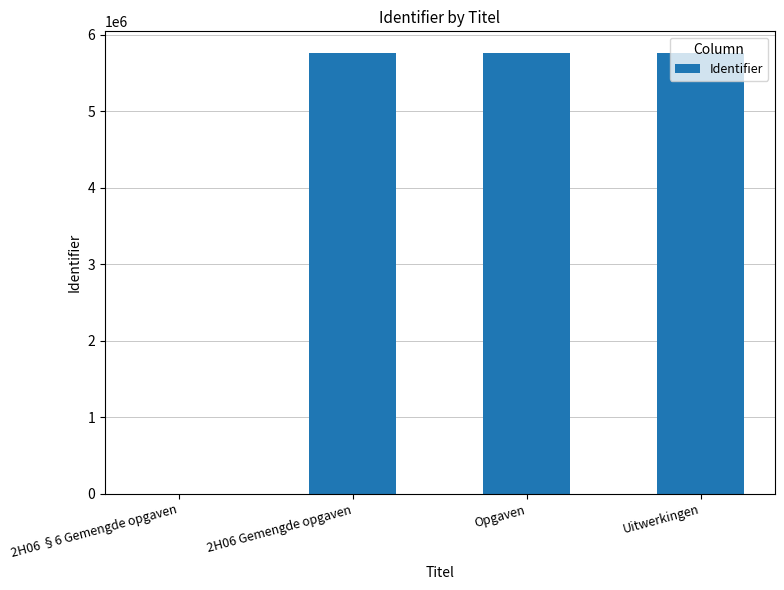

How many distinct data groups are displayed?

1